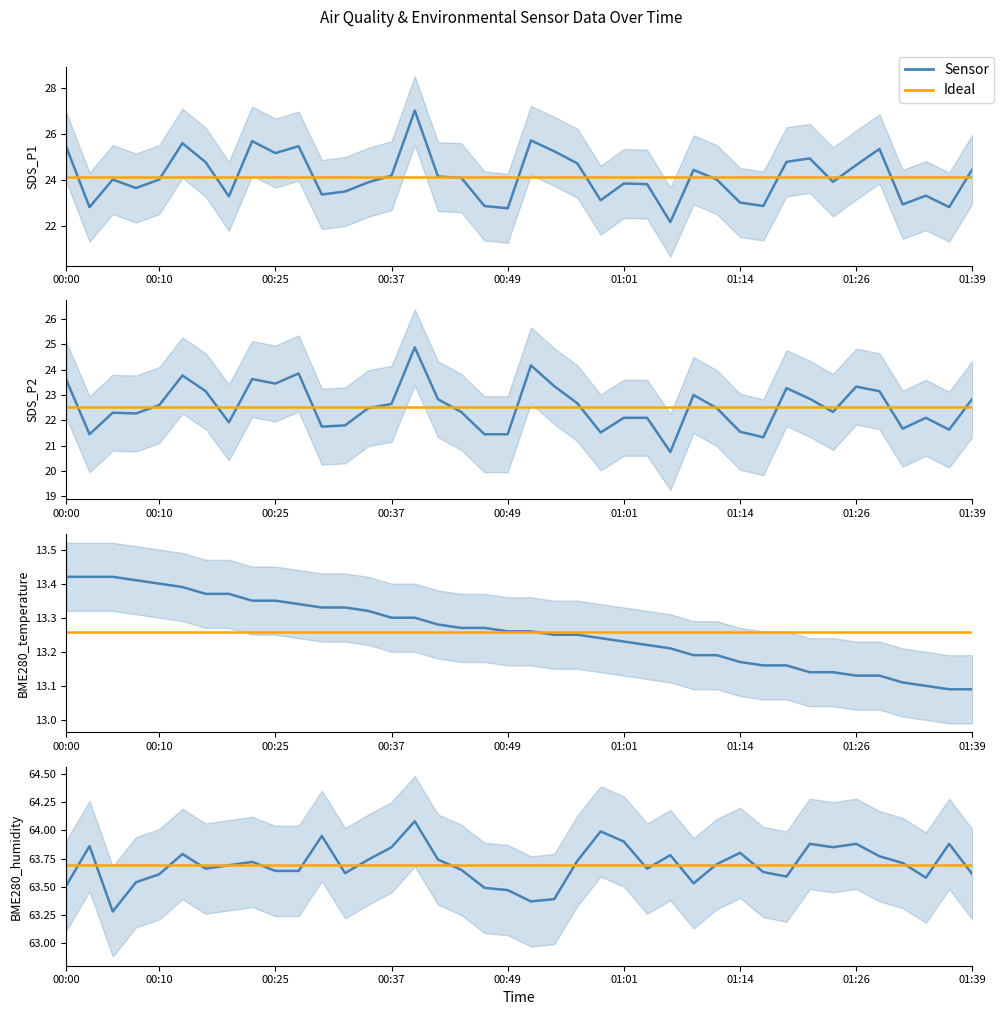

At which category does BME280_humidity reach its first local peak?

00:02